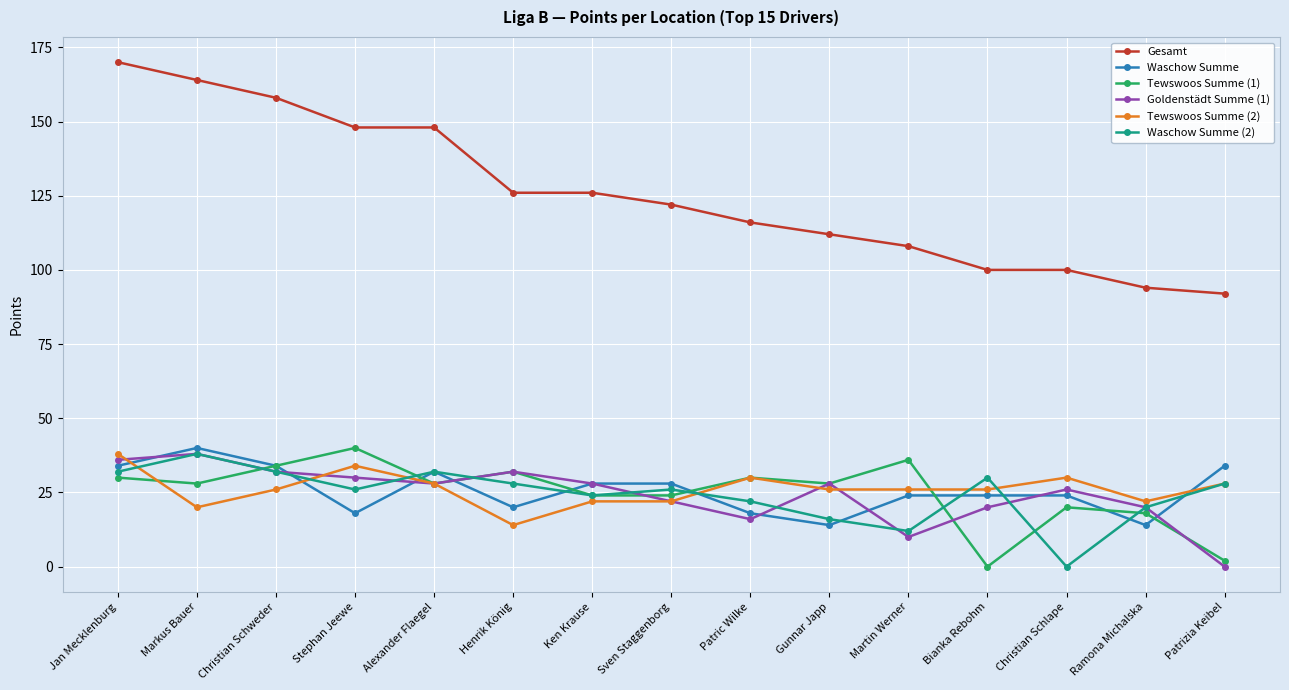

What are all the series names shown in the legend?

Gesamt, Waschow Summe, Tewswoos Summe (1), Goldenstädt Summe (1), Tewswoos Summe (2), Waschow Summe (2)